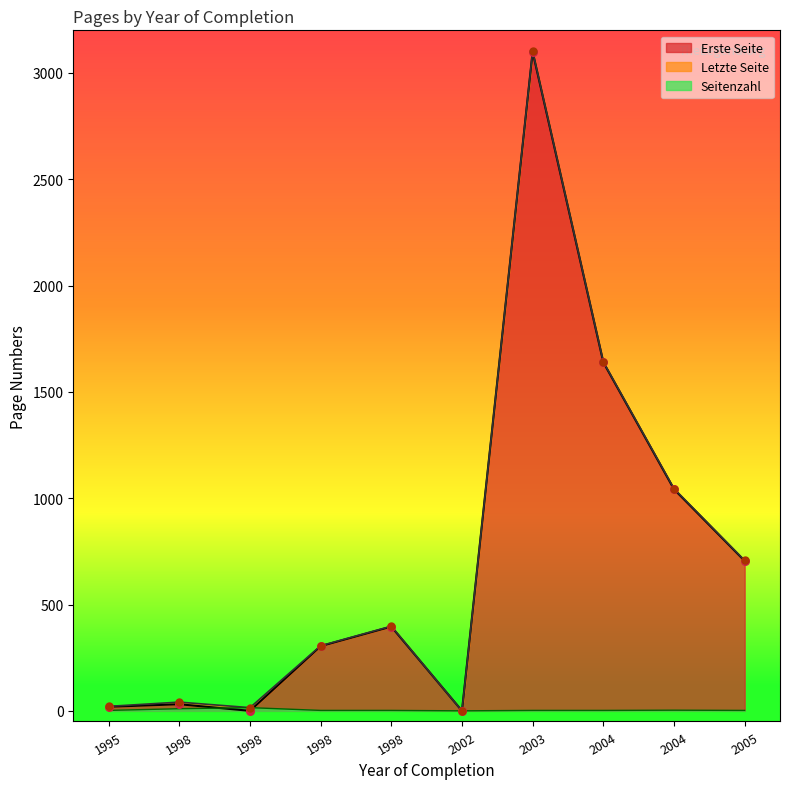

At which category is the sum across all series the highest?

2003